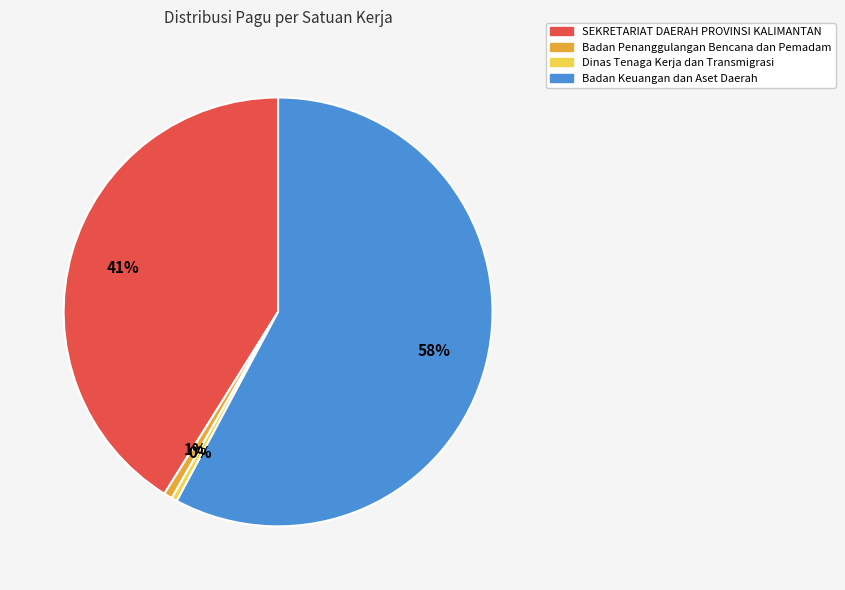

What percentage is the SEKRETARIAT DAERAH PROVINSI KALIMANTAN slice, to the nearest percent?

41%